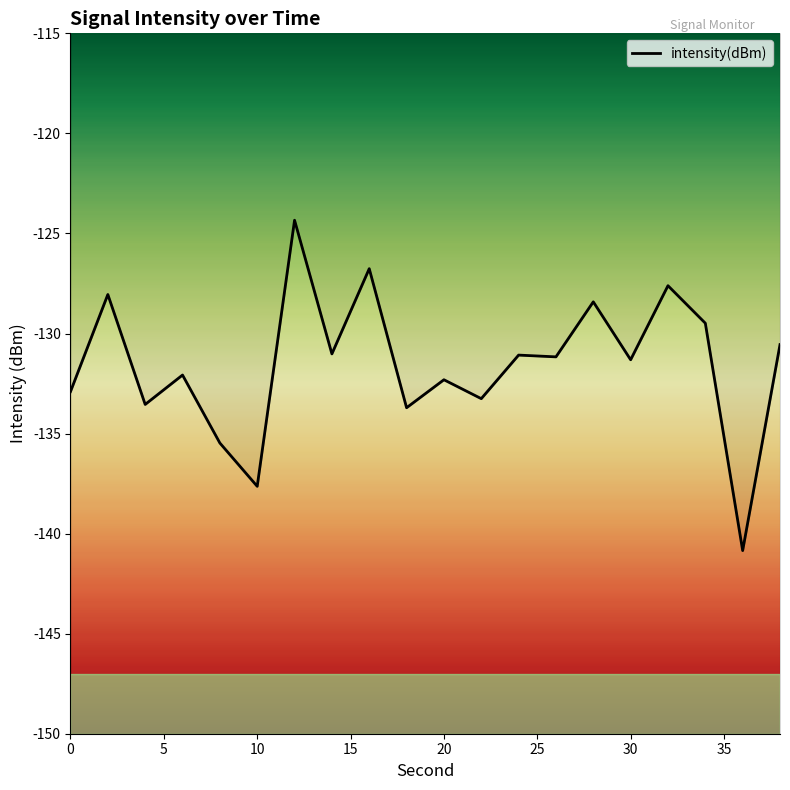

List the labels in order of value, largest first.

12, 16, 32, 2, 28, 34, 38, 14, 24, 26, 30, 6, 20, 0, 22, 4, 18, 8, 10, 36